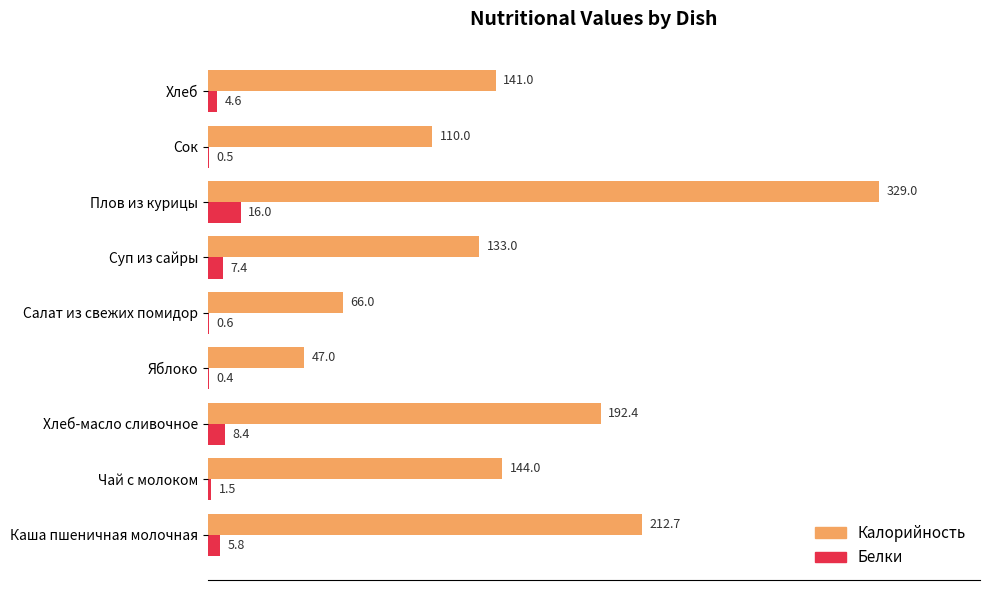

Which series changed the most between Суп из сайры and Хлеб?

Калорийность